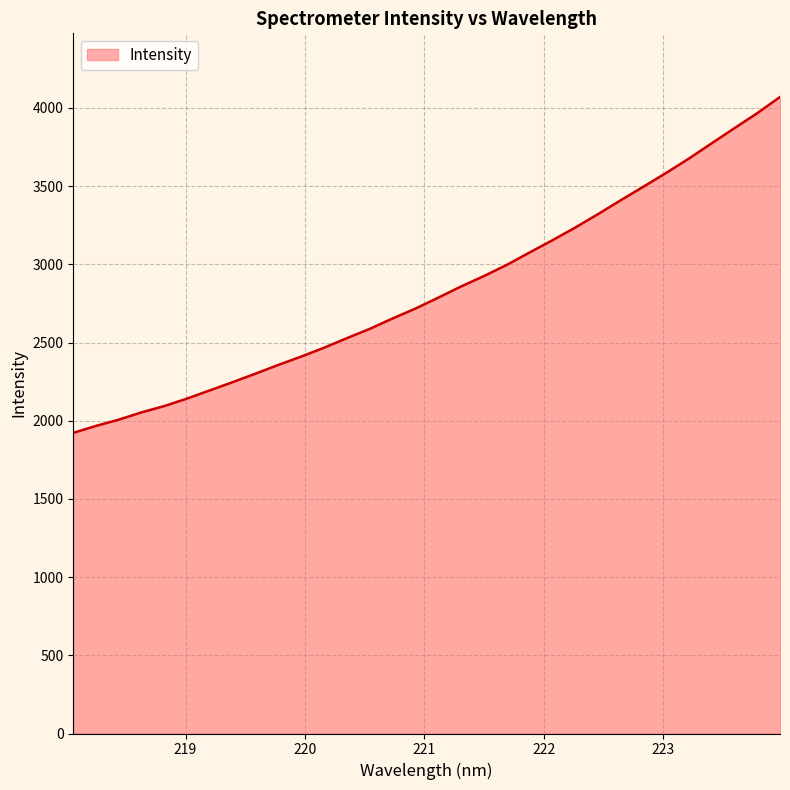

What is the minimum value shown in the chart?

1922.2